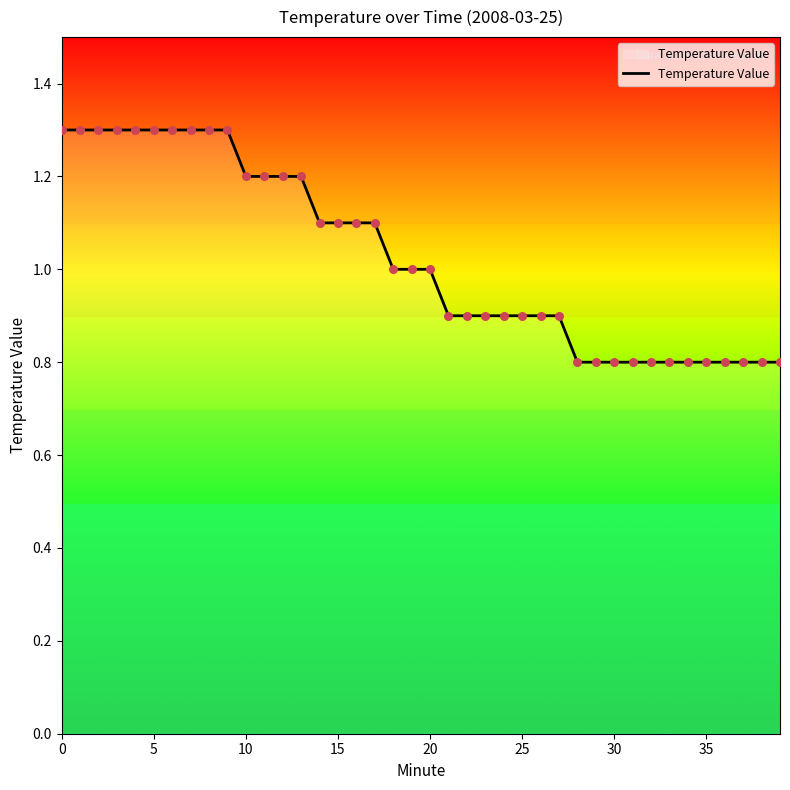

What is the greatest value displayed?

1.3